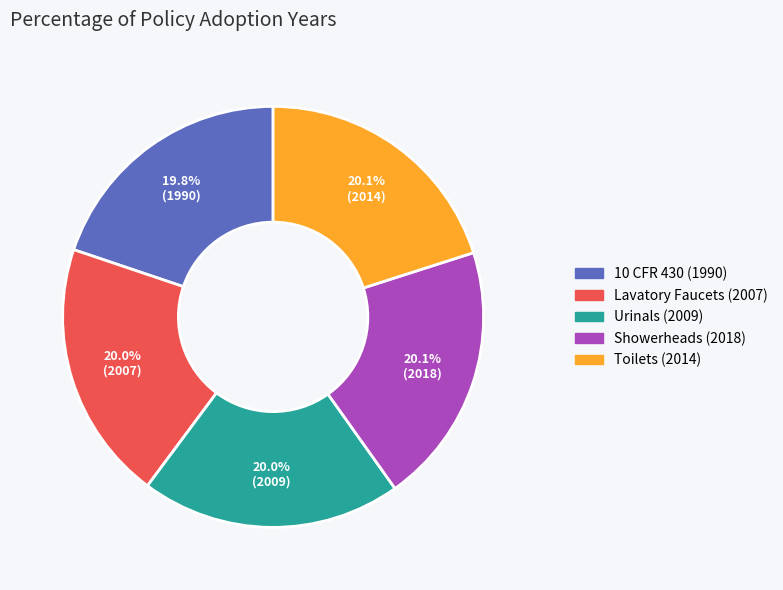

Is there any slice that represents more than half of the pie?

No